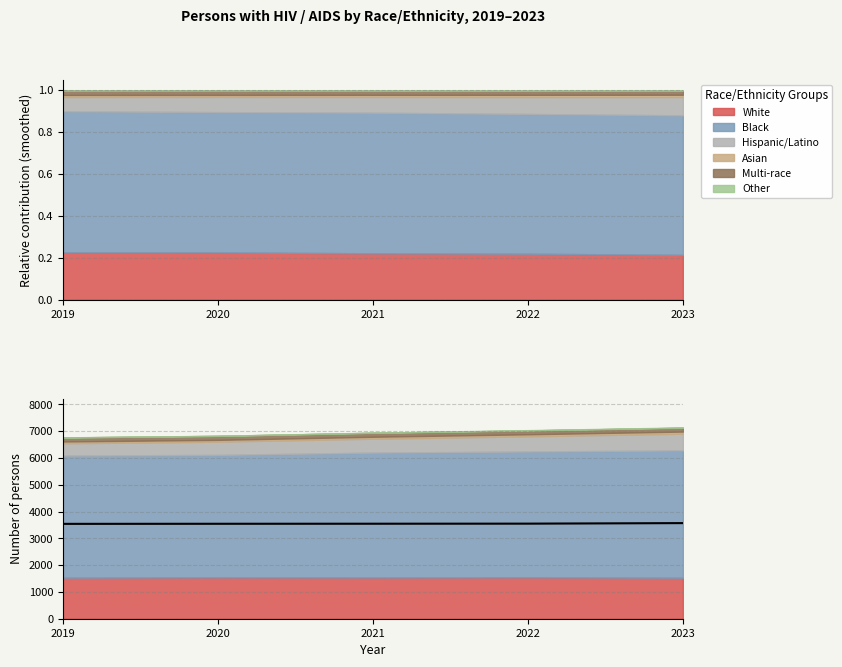

Reading right to left, transcribe all the data shown in this chart.

2023=3568	2022=3548	2021=3545	2020=3543	2019=3540